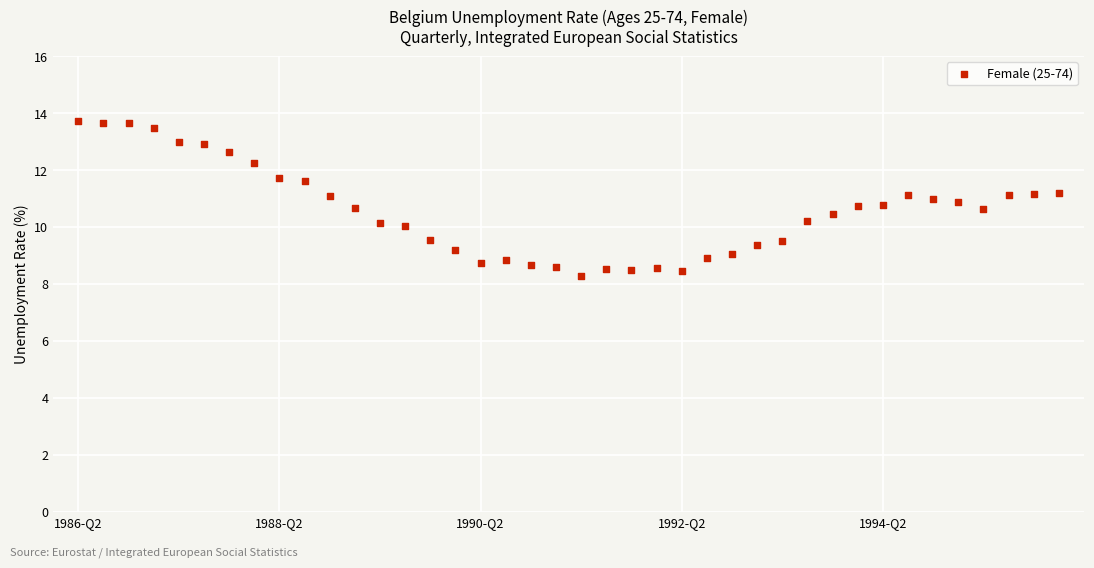

What is the range of Y values (max minus min)?

5.4